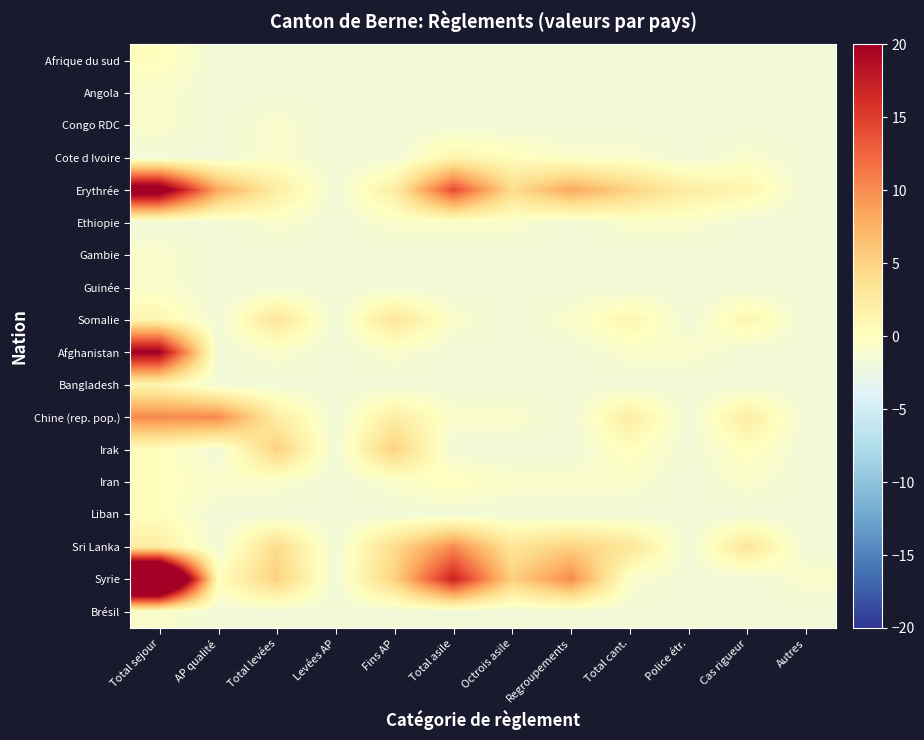

Reading left to right, what are all the values shown in this chart?

Afrique du sud: Total sejour=0.2	AP qualité=-1.8	Total levées=-1.8	Levées AP=-1.8	Fins AP=-1.8	Total asile=-1.8	Octrois asile=-1.8	Regroupements=-1.8	Total cant.=-1.8	Police étr.=-1.8	Cas rigueur=-1.8	Autres=-1.8
Angola: Total sejour=-0.8	AP qualité=-1.8	Total levées=-1.8	Levées AP=-1.8	Fins AP=-1.8	Total asile=-1.8	Octrois asile=-1.8	Regroupements=-1.8	Total cant.=-1.8	Police étr.=-1.8	Cas rigueur=-1.8	Autres=-1.8
Congo RDC: Total sejour=-0.8	AP qualité=-1.8	Total levées=-0.8	Levées AP=-1.8	Fins AP=-1.8	Total asile=-1.8	Octrois asile=-1.8	Regroupements=-1.8	Total cant.=-1.8	Police étr.=-1.8	Cas rigueur=-1.8	Autres=-1.8
Cote d Ivoire: Total sejour=-1.8	AP qualité=-1.8	Total levées=-0.8	Levées AP=-1.8	Fins AP=-1.8	Total asile=1.2	Octrois asile=0.2	Regroupements=-0.8	Total cant.=-0.8	Police étr.=-1.8	Cas rigueur=-0.8	Autres=-1.8
Erythrée: Total sejour=23.2	AP qualité=8.2	Total levées=2.2	Levées AP=-1.8	Fins AP=2.2	Total asile=14.2	Octrois asile=4.2	Regroupements=8.2	Total cant.=5.2	Police étr.=2.2	Cas rigueur=1.2	Autres=-1.8
Ethiopie: Total sejour=-1.8	AP qualité=-1.8	Total levées=-0.8	Levées AP=-1.8	Fins AP=-0.8	Total asile=-0.8	Octrois asile=-0.8	Regroupements=-1.8	Total cant.=-0.8	Police étr.=-0.8	Cas rigueur=-1.8	Autres=-1.8
Gambie: Total sejour=-0.8	AP qualité=-1.8	Total levées=-1.8	Levées AP=-1.8	Fins AP=-1.8	Total asile=-1.8	Octrois asile=-1.8	Regroupements=-1.8	Total cant.=-1.8	Police étr.=-1.8	Cas rigueur=-1.8	Autres=-1.8
Guinée: Total sejour=-0.8	AP qualité=-1.8	Total levées=-1.8	Levées AP=-1.8	Fins AP=-1.8	Total asile=-1.8	Octrois asile=-1.8	Regroupements=-1.8	Total cant.=-1.8	Police étr.=-1.8	Cas rigueur=-1.8	Autres=-1.8
Somalie: Total sejour=1.2	AP qualité=-1.8	Total levées=3.2	Levées AP=-1.8	Fins AP=3.2	Total asile=-0.8	Octrois asile=-1.8	Regroupements=-0.8	Total cant.=1.2	Police étr.=-1.8	Cas rigueur=1.2	Autres=-1.8
Afghanistan: Total sejour=20.2	AP qualité=-1.8	Total levées=-0.8	Levées AP=-1.8	Fins AP=-0.8	Total asile=-1.8	Octrois asile=-1.8	Regroupements=-1.8	Total cant.=-0.8	Police étr.=-0.8	Cas rigueur=-1.8	Autres=-1.8
Bangladesh: Total sejour=1.2	AP qualité=-1.8	Total levées=-1.8	Levées AP=-1.8	Fins AP=-1.8	Total asile=-1.8	Octrois asile=-1.8	Regroupements=-1.8	Total cant.=-1.8	Police étr.=-1.8	Cas rigueur=-1.8	Autres=-1.8
Chine (rep. pop.): Total sejour=10.2	AP qualité=10.2	Total levées=2.2	Levées AP=-1.8	Fins AP=2.2	Total asile=-0.8	Octrois asile=-0.8	Regroupements=-1.8	Total cant.=2.2	Police étr.=-1.8	Cas rigueur=2.2	Autres=-1.8
Irak: Total sejour=0.2	AP qualité=-1.8	Total levées=5.2	Levées AP=-1.8	Fins AP=5.2	Total asile=-1.8	Octrois asile=-1.8	Regroupements=-1.8	Total cant.=0.2	Police étr.=-1.8	Cas rigueur=0.2	Autres=-1.8
Iran: Total sejour=0.2	AP qualité=-0.8	Total levées=-0.8	Levées AP=-1.8	Fins AP=-0.8	Total asile=0.2	Octrois asile=-0.8	Regroupements=-0.8	Total cant.=-0.8	Police étr.=-1.8	Cas rigueur=-0.8	Autres=-1.8
Liban: Total sejour=0.2	AP qualité=-1.8	Total levées=-1.8	Levées AP=-1.8	Fins AP=-1.8	Total asile=-1.8	Octrois asile=-1.8	Regroupements=-1.8	Total cant.=-1.8	Police étr.=-1.8	Cas rigueur=-1.8	Autres=-1.8
Sri Lanka: Total sejour=2.2	AP qualité=-1.8	Total levées=4.2	Levées AP=-1.8	Fins AP=4.2	Total asile=10.2	Octrois asile=3.2	Regroupements=5.2	Total cant.=3.2	Police étr.=-1.8	Cas rigueur=3.2	Autres=-1.8
Syrie: Total sejour=41.2	AP qualité=0.2	Total levées=5.2	Levées AP=-1.8	Fins AP=5.2	Total asile=17.2	Octrois asile=5.2	Regroupements=10.2	Total cant.=-0.8	Police étr.=-1.8	Cas rigueur=-1.8	Autres=-0.8
Brésil: Total sejour=-0.8	AP qualité=-1.8	Total levées=-1.8	Levées AP=-1.8	Fins AP=-1.8	Total asile=-1.8	Octrois asile=-1.8	Regroupements=-1.8	Total cant.=-1.8	Police étr.=-1.8	Cas rigueur=-1.8	Autres=-1.8